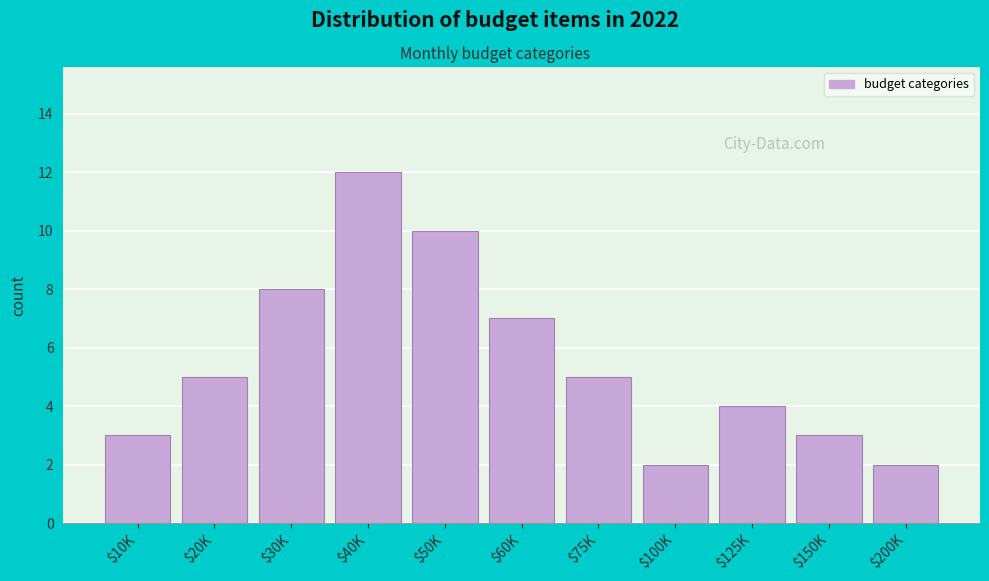

Reading left to right, what are all the values shown in this chart?

3	5	8	12	10	7	5	2	4	3	2